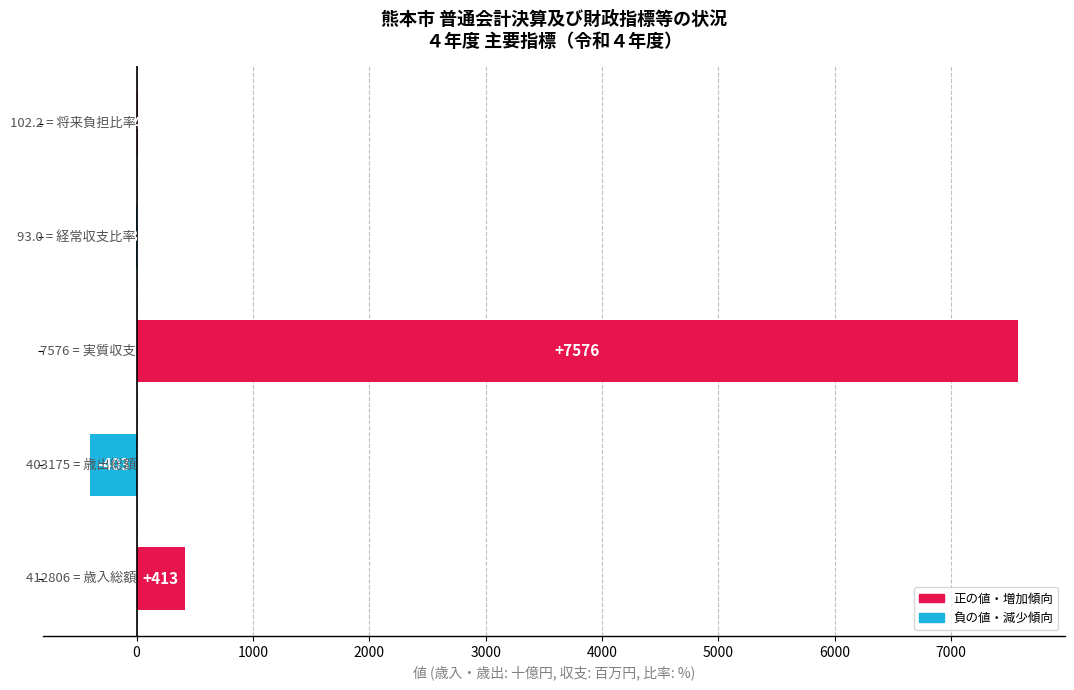

What is the sum of all values?

7597.0